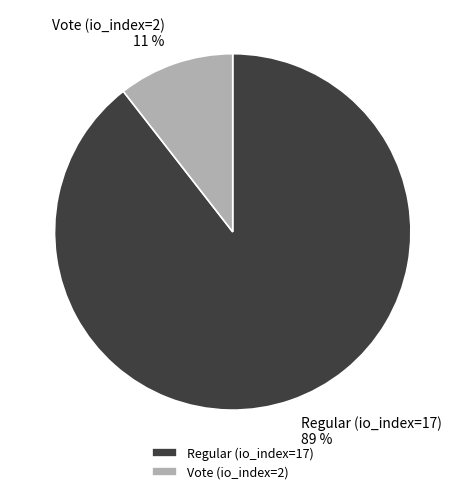

Which category has the biggest portion of the pie?

Regular (io_index=17)